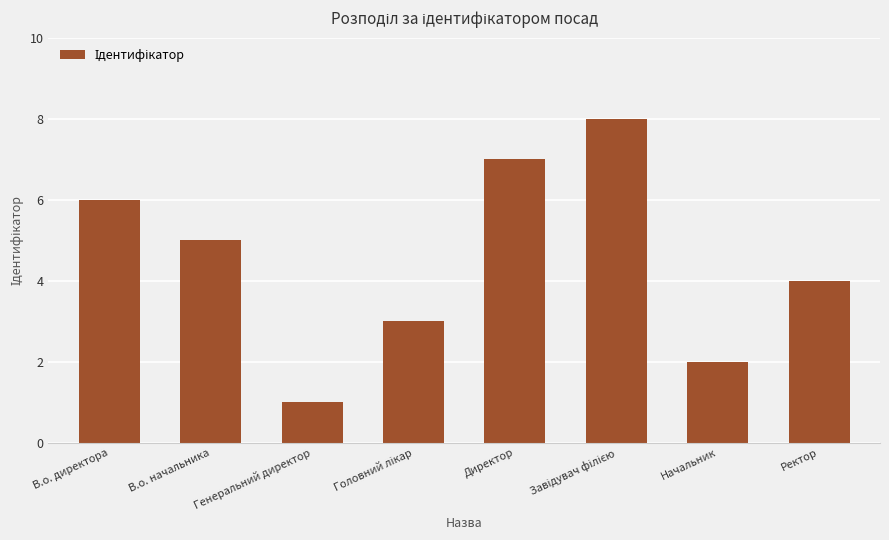

Which label corresponds to the smallest value in the chart?

Генеральний директор